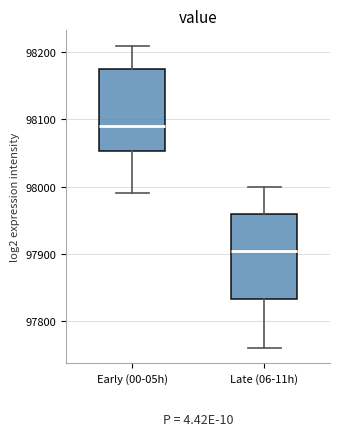

Where does the median line of the box for Late (06-11h) sit on the y-axis? The values are not printed on the chart, so give them approximately, as read against the axis.

97910